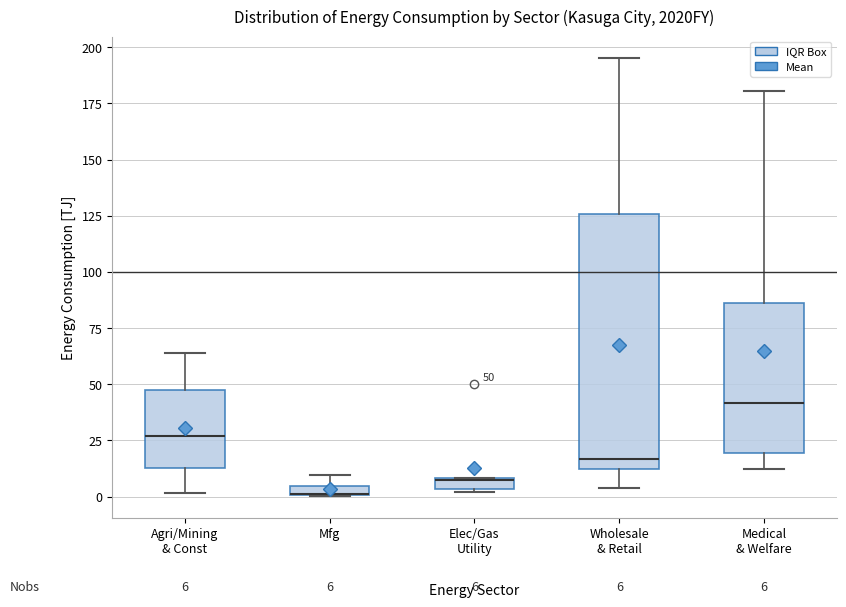

Which box is the tallest, from its lower edge to its upper edge?

Wholesale & Retail